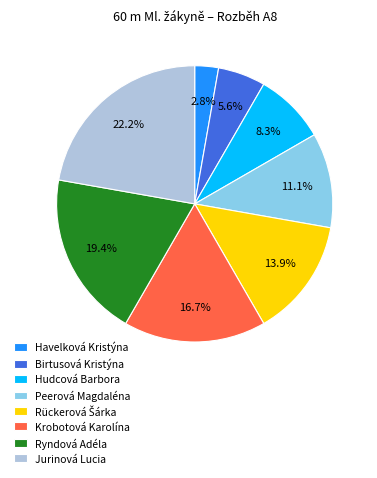

Which category has the biggest portion of the pie?

Jurinová Lucia